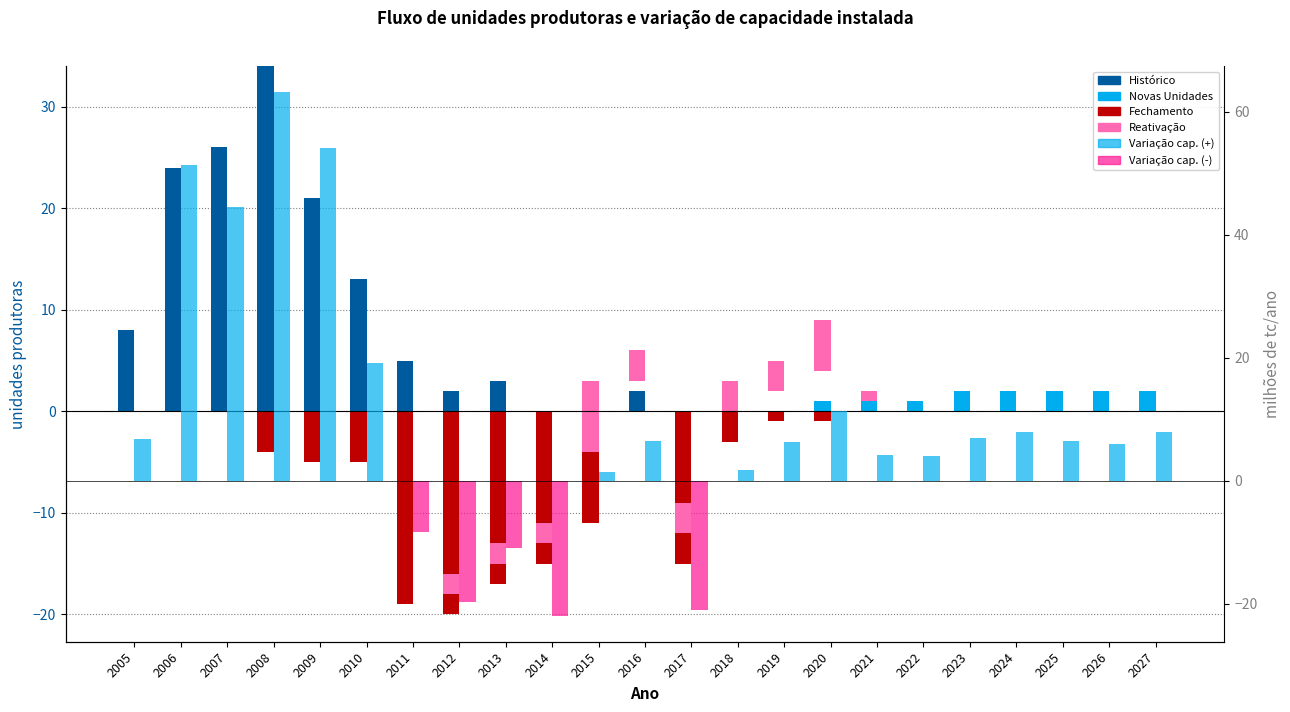

At which category is the sum across all series the highest?

2008